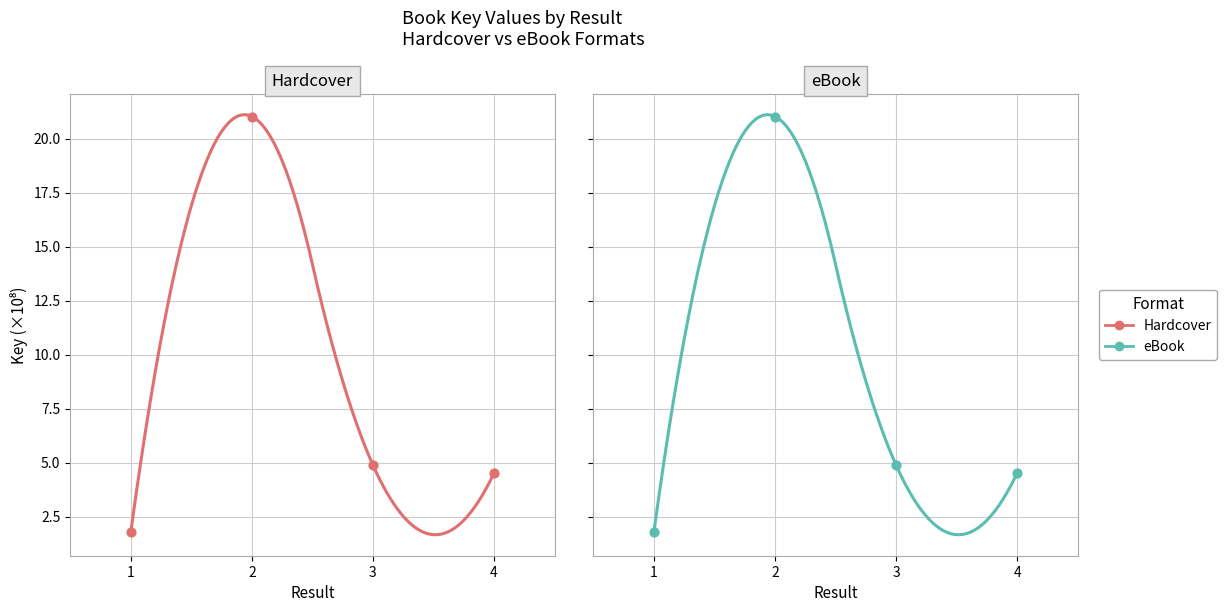

What is the change in value from 1 to 3?

+3.1